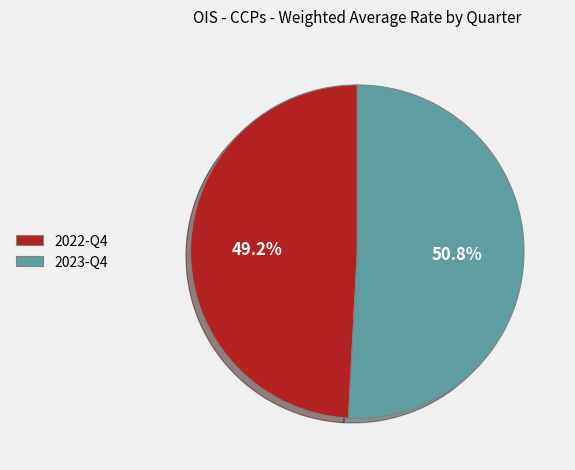

Count the number of slices in the pie.

2